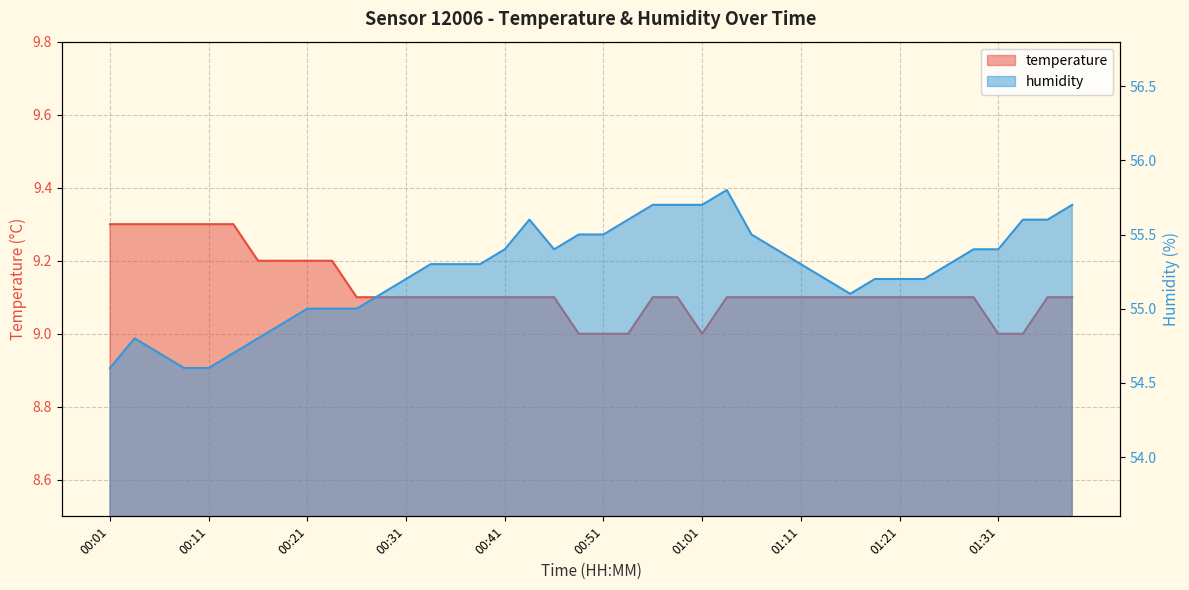

What is the difference between the highest and lowest values at 01:16?

46.0